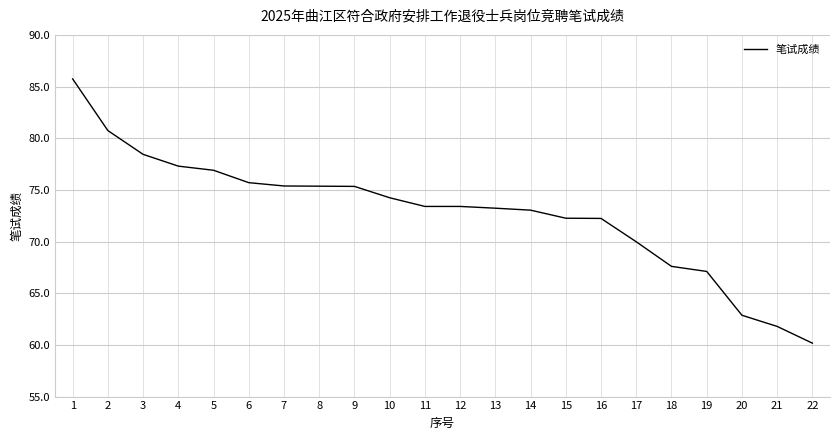

What is the average value?

72.8